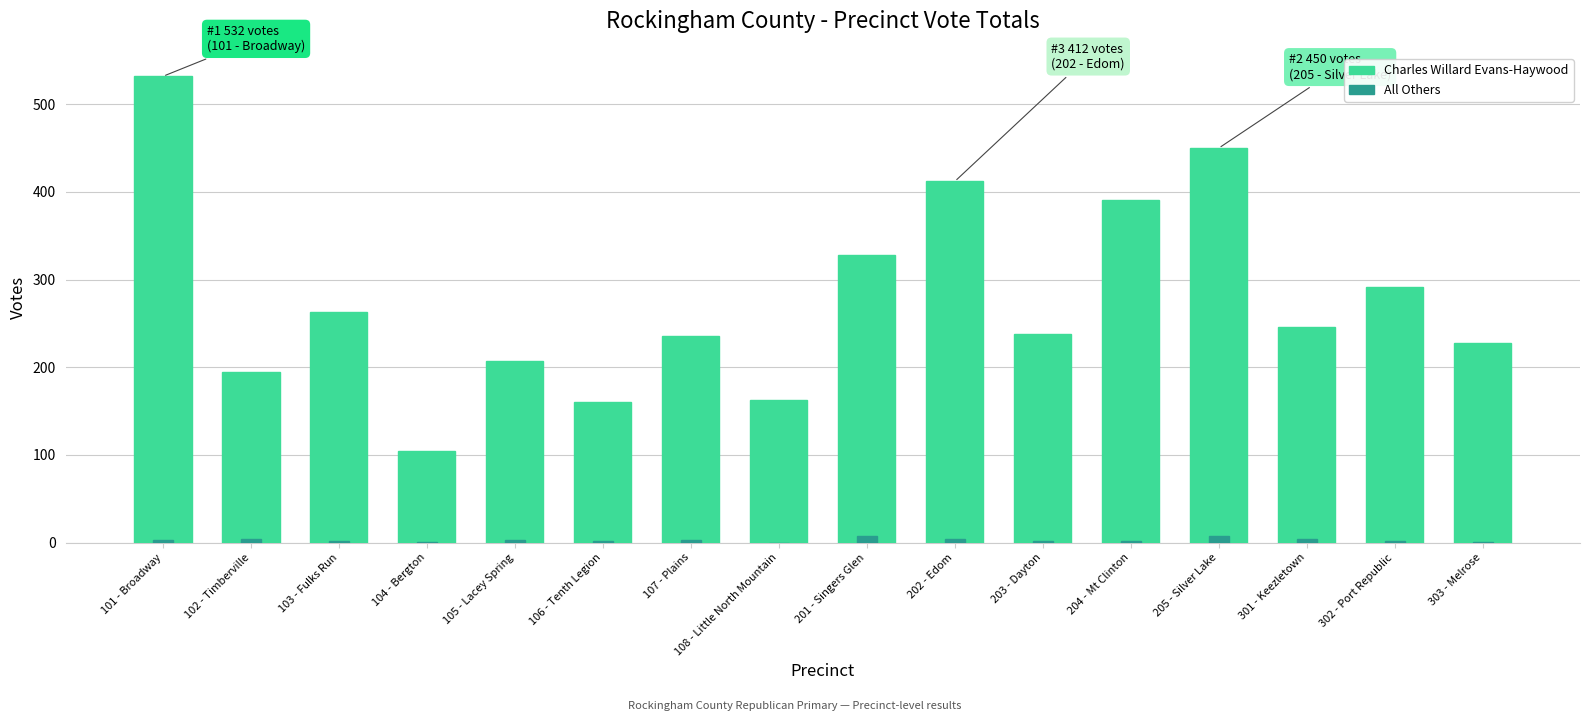

How many distinct data groups are displayed?

2